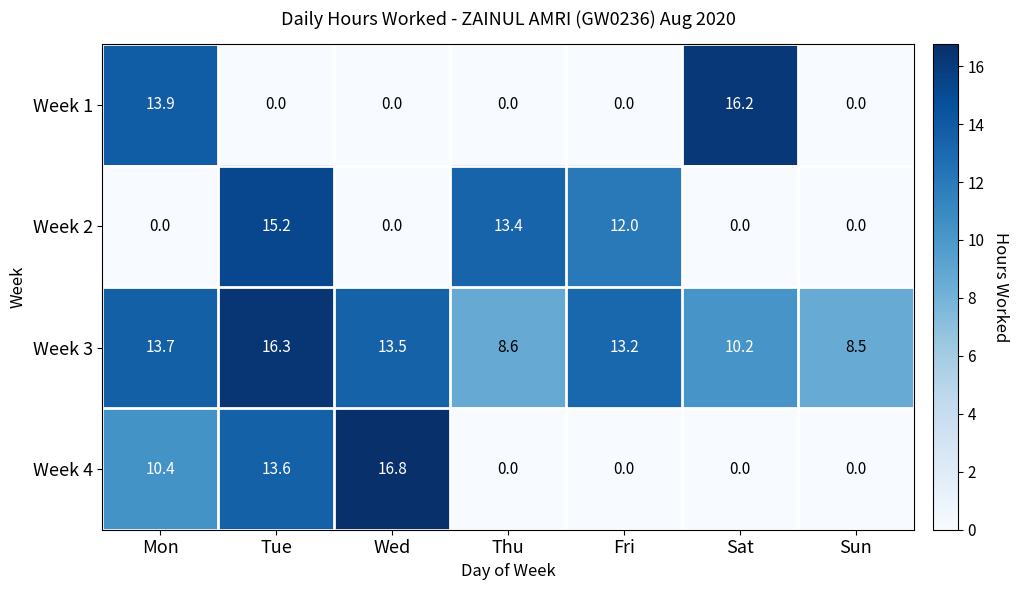

What is the difference between the maximum and minimum values in the Week 2 series?

15.2